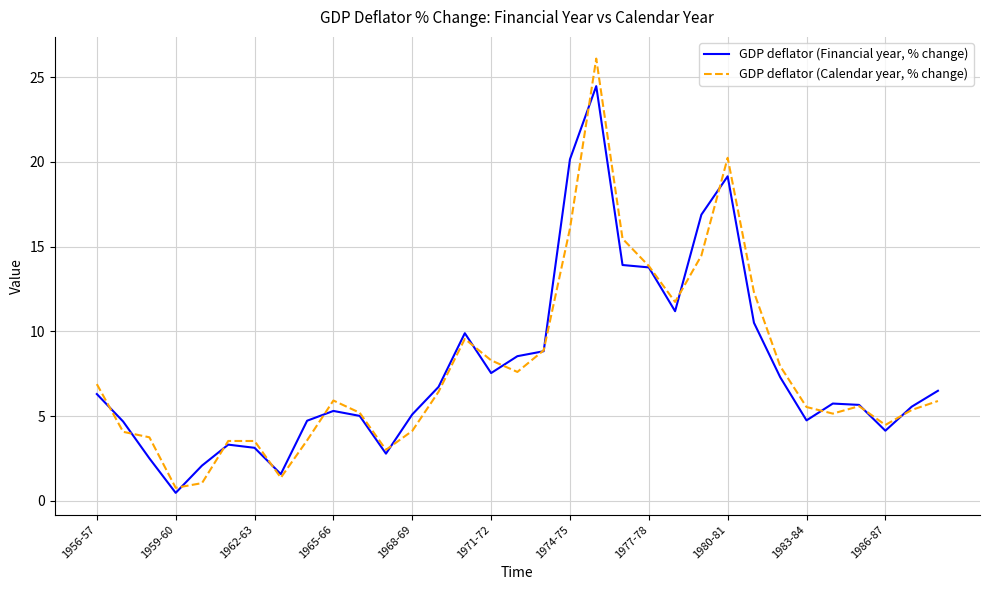

What is the maximum value for GDP deflator (Calendar year, % change)?

26.1